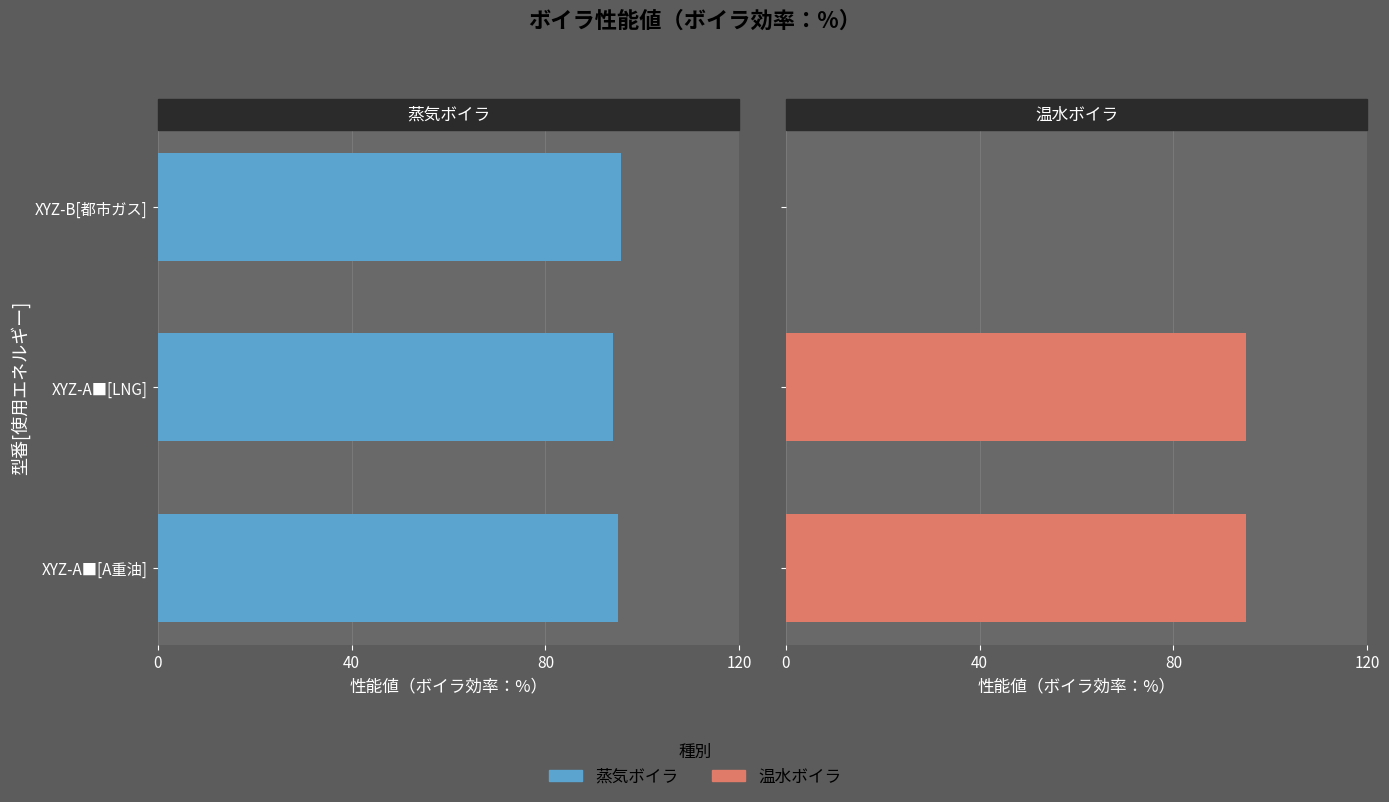

Which has a higher value, XYZ-A■[LNG] or XYZ-B[都市ガス]?

XYZ-B[都市ガス]